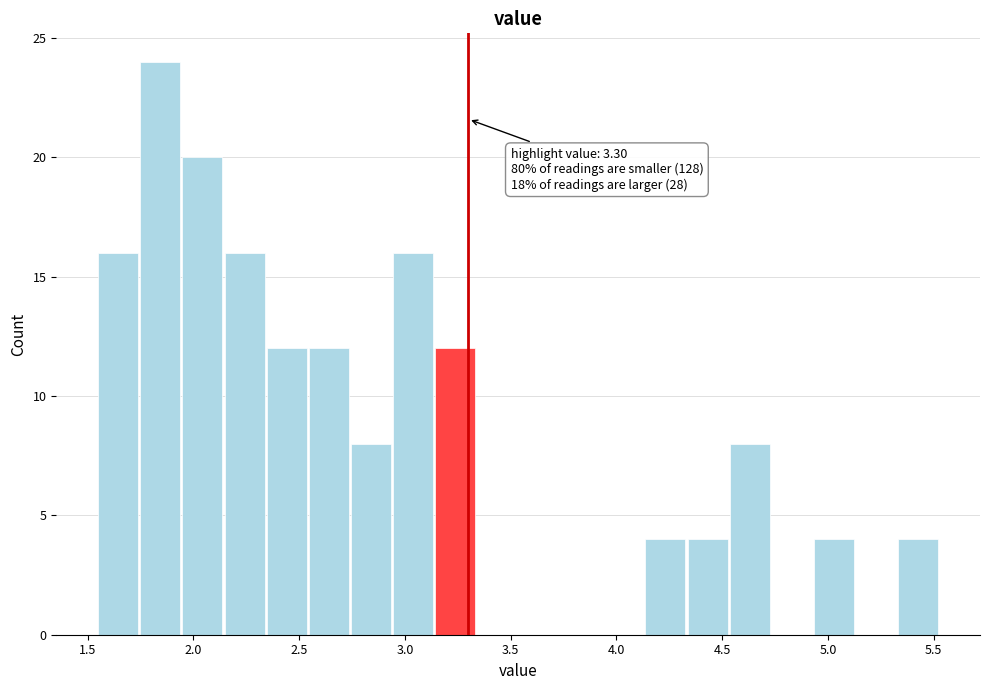

Around what value on the x-axis is the tallest bar? Give the approximate position of its centre, as read against the axis.

1.85